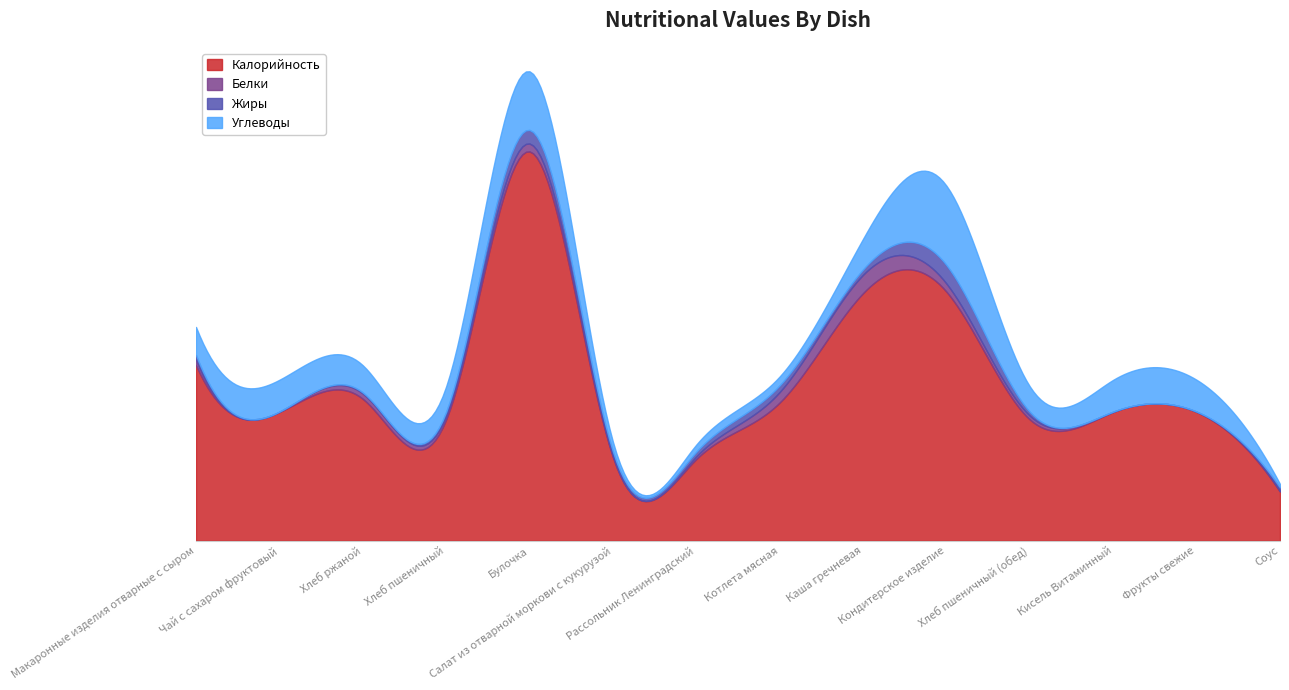

What is the label of the 5th point from the left?

Булочка